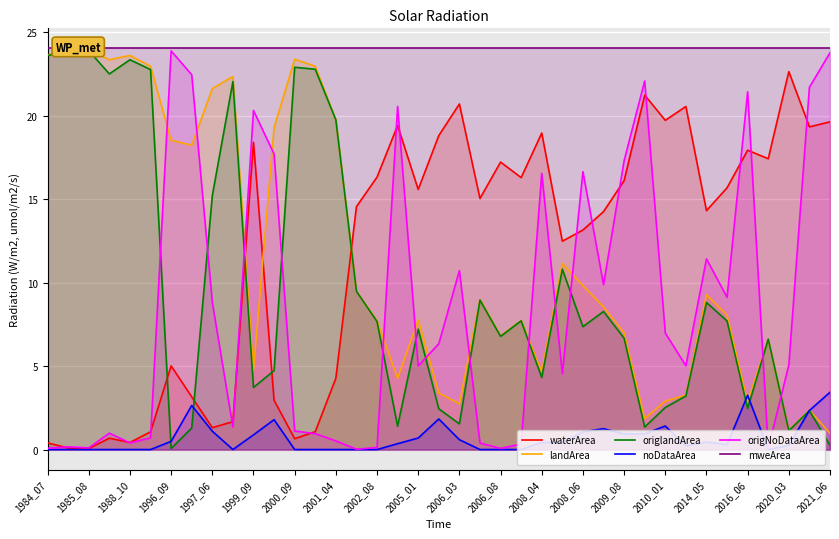

List the series in order of their peak value, highest first.

mweArea, landArea, origlandArea, origNoDataArea, waterArea, noDataArea